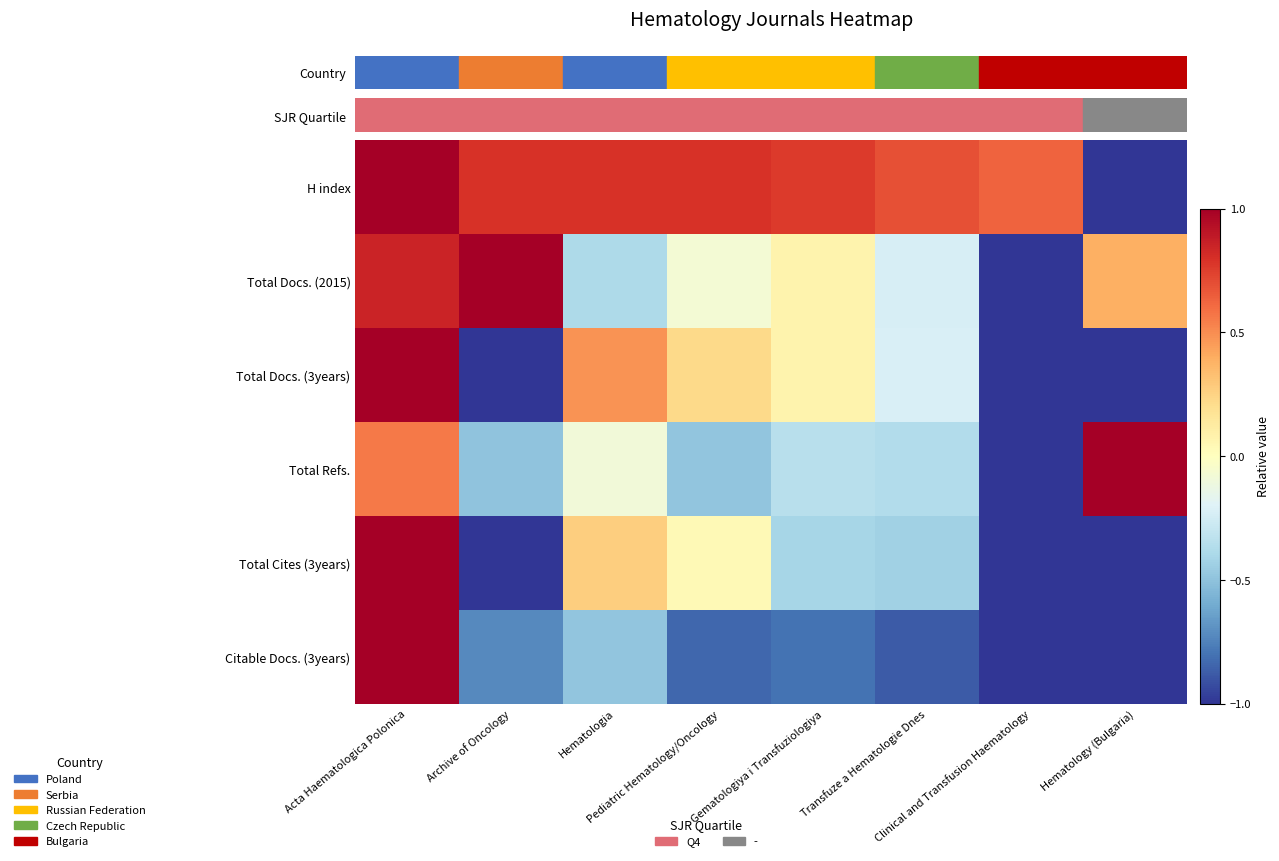

Which category has the lowest value across all series?

Hematology (Bulgaria)